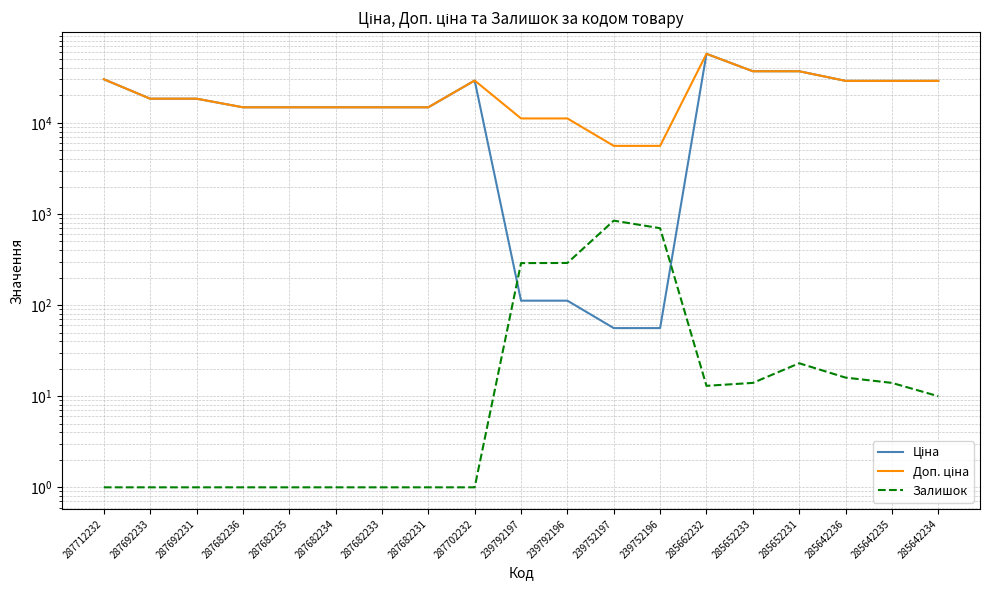

In Ціна, how many points are higher than both neighbors (excluding endpoints)?

2